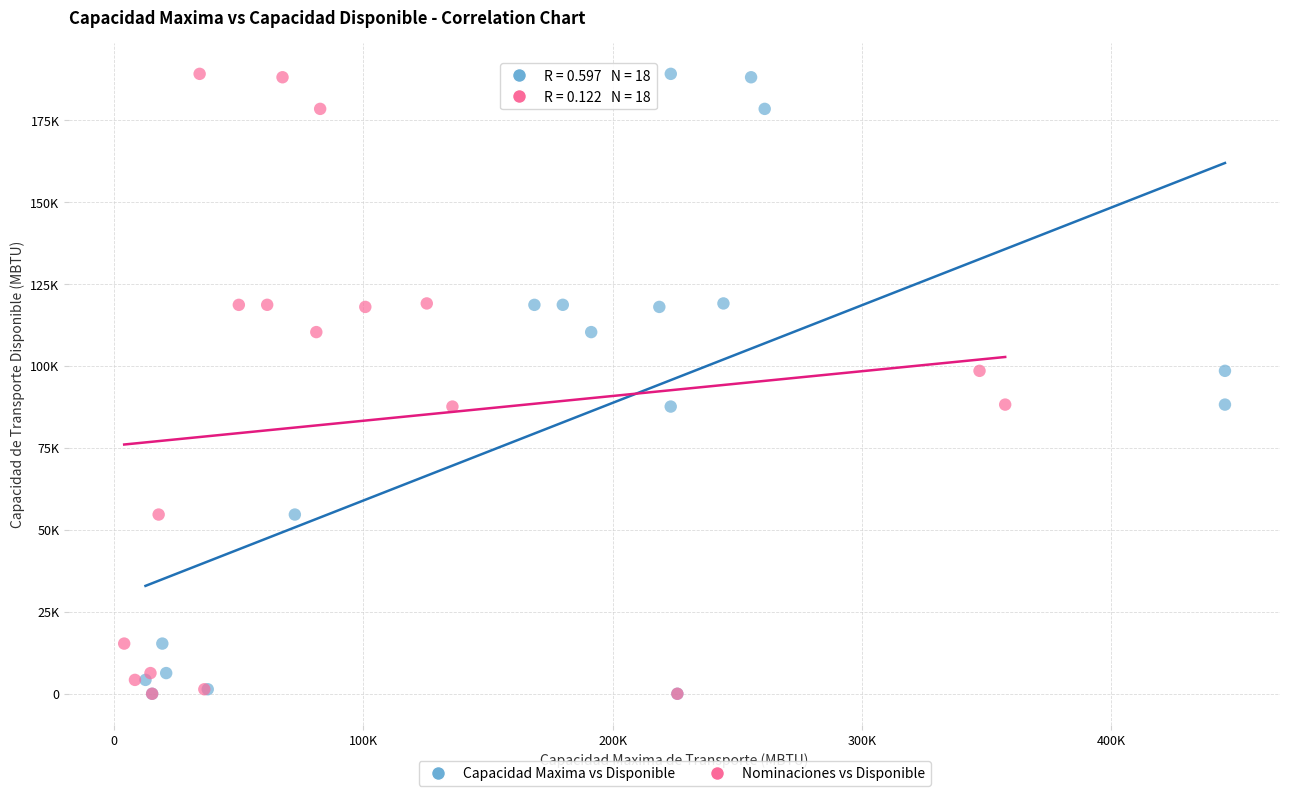

What are all the series names shown in the legend?

Capacidad Maxima vs Disponible, Nominaciones vs Disponible